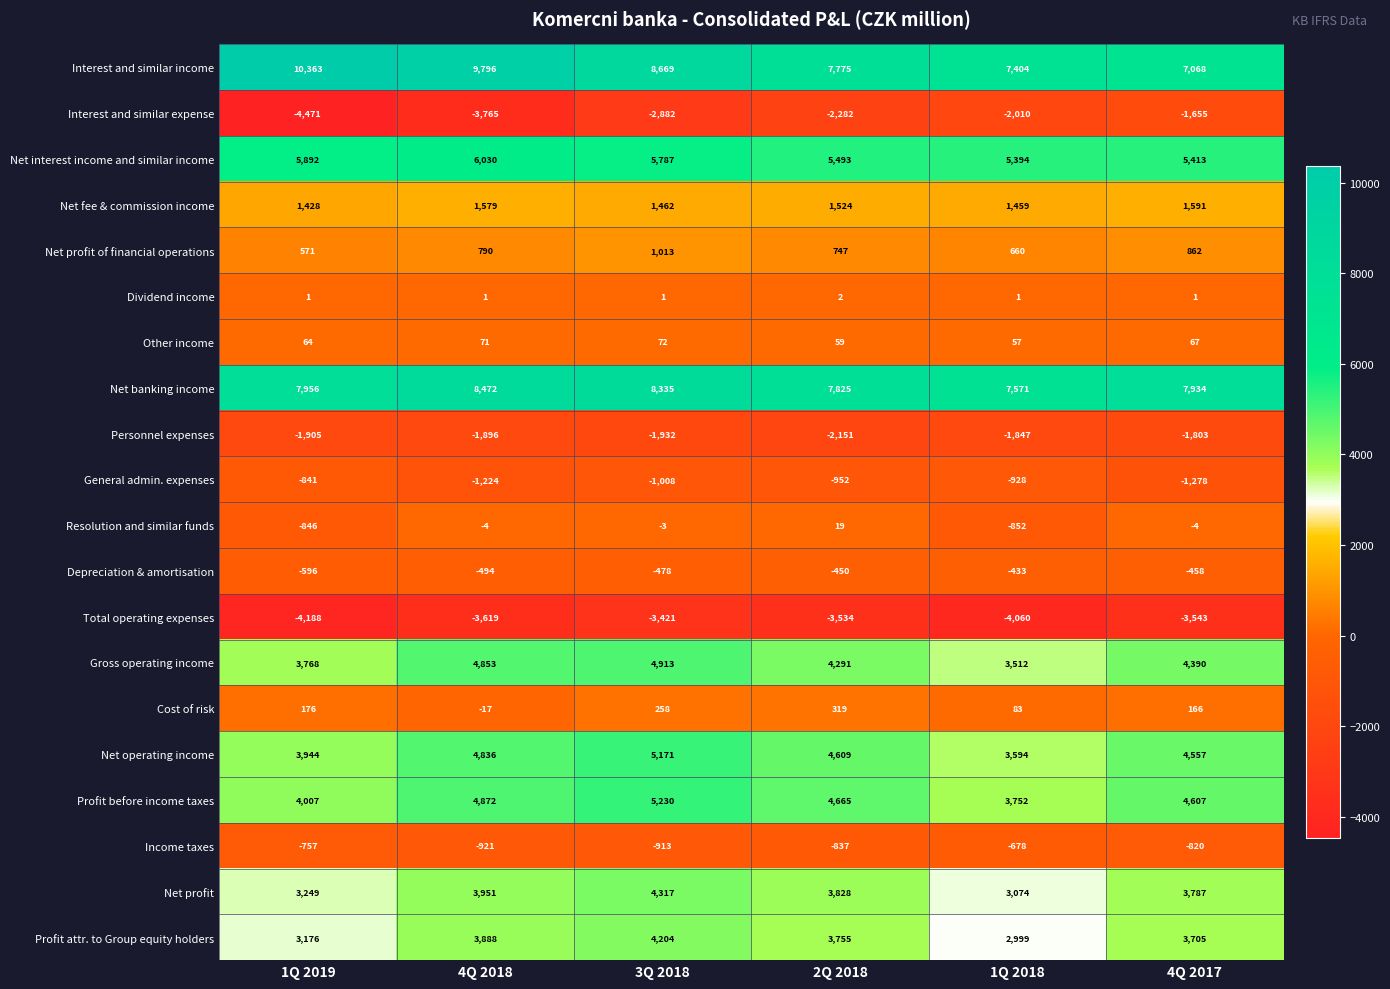

The Profit attr. to Group equity holders series shows 2999 at 1Q 2018. True or false?

True